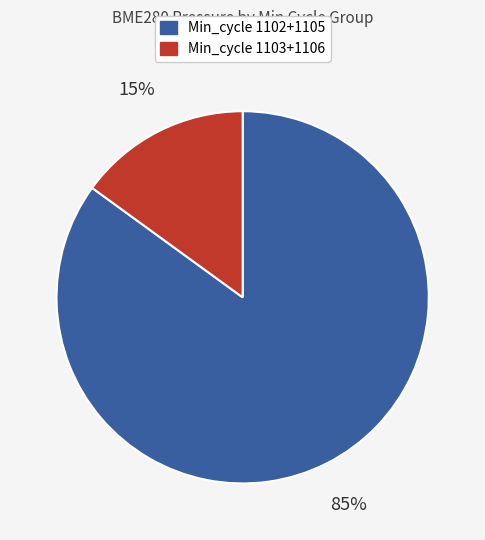

To the nearest percent, what is the average slice percentage?

50%